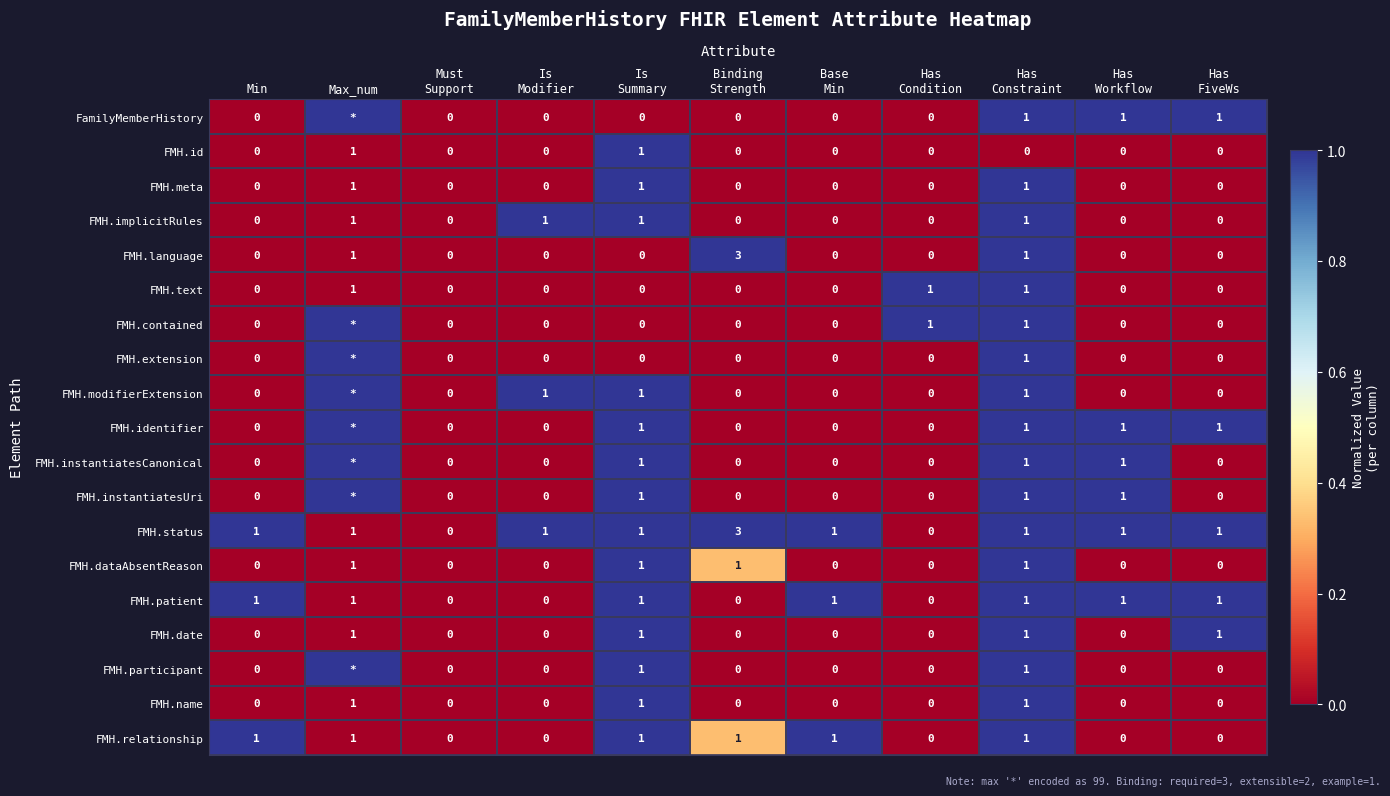

Is it true that FMH.relationship equals 1 at Min?

True